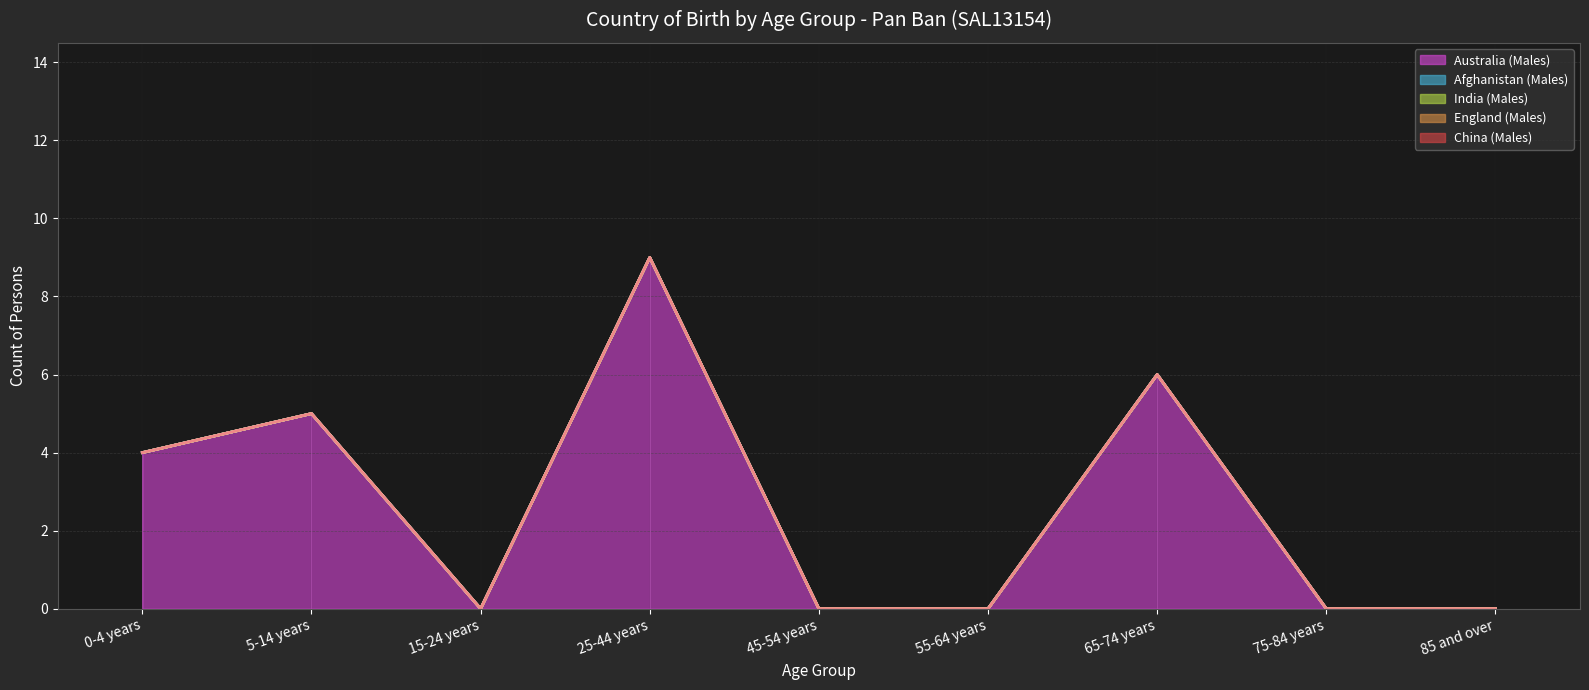

In Afghanistan (Males) (line), how many points are higher than both neighbors (excluding endpoints)?

3